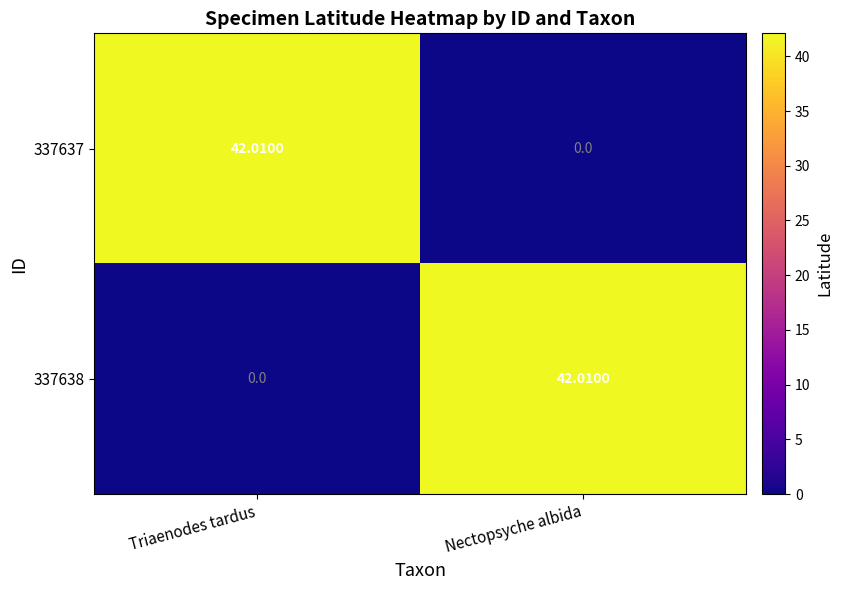

Where does the 337637 series first go above 42?

Triaenodes tardus